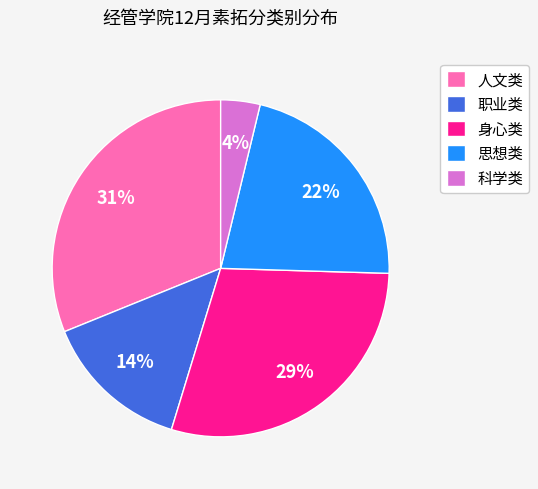

Count the number of slices in the pie.

5